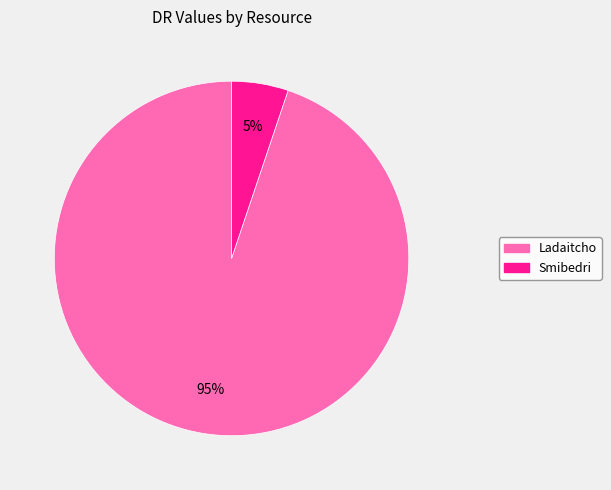

How many slices are in this pie chart?

2